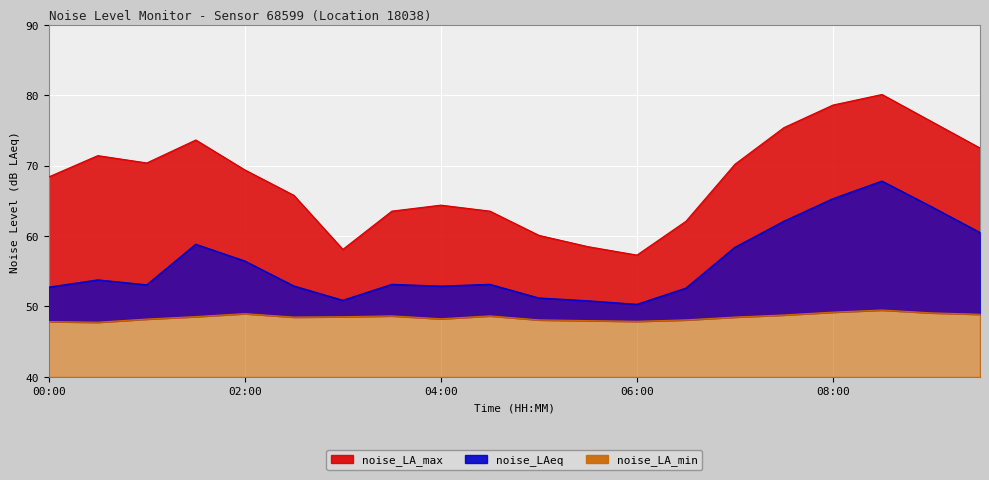

Which series has the widest spread of values?

noise_LA_max